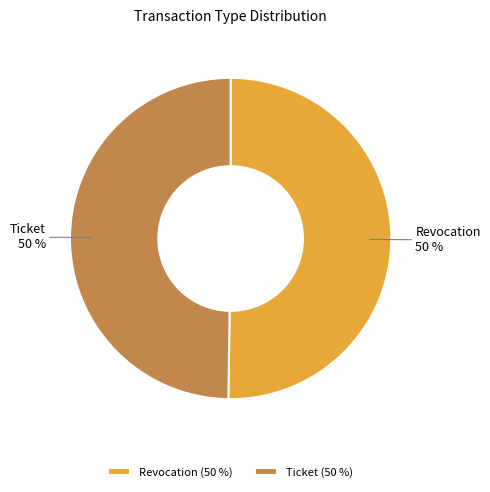

Count the number of slices in the pie.

2